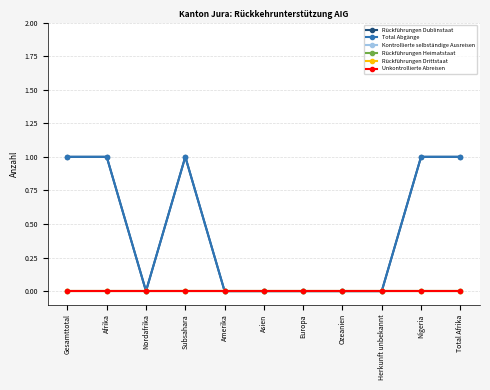

How many categories are shown in the chart?

11